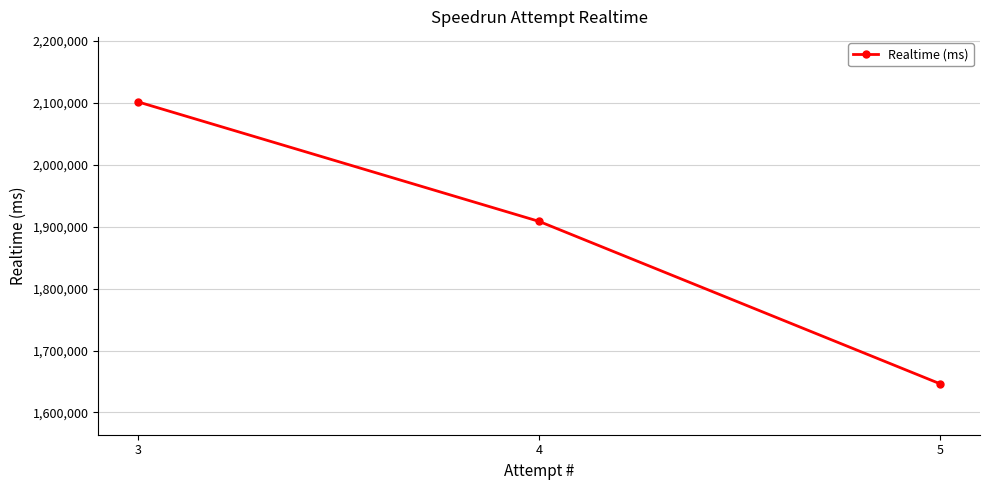

What is the difference between the values at 4 and 5?

262012